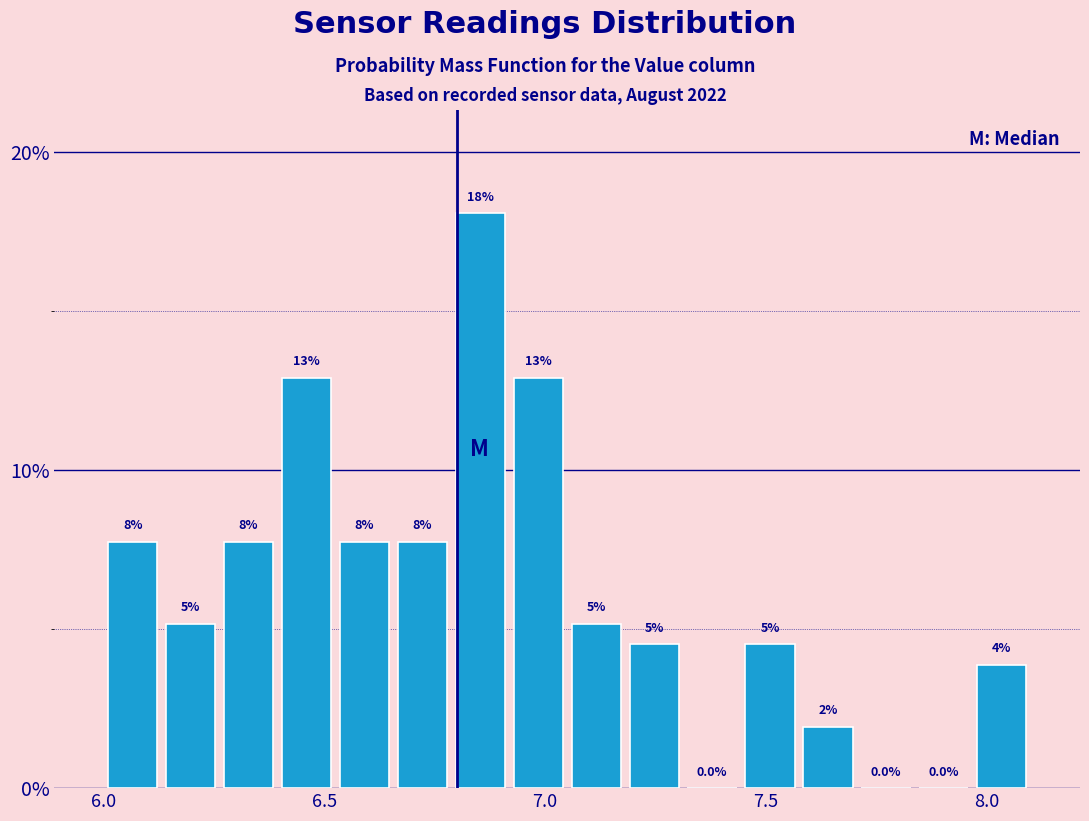

Around what value on the x-axis is the tallest bar? Give the approximate position of its centre, as read against the axis.

6.85